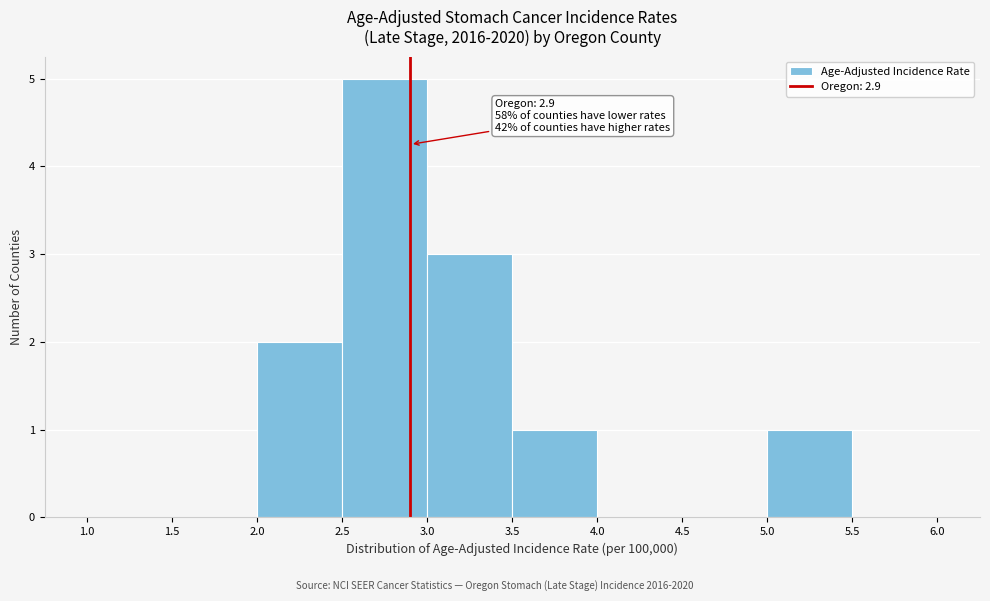

Over which range of the x-axis is the bar tallest?

2.5 to 3.0